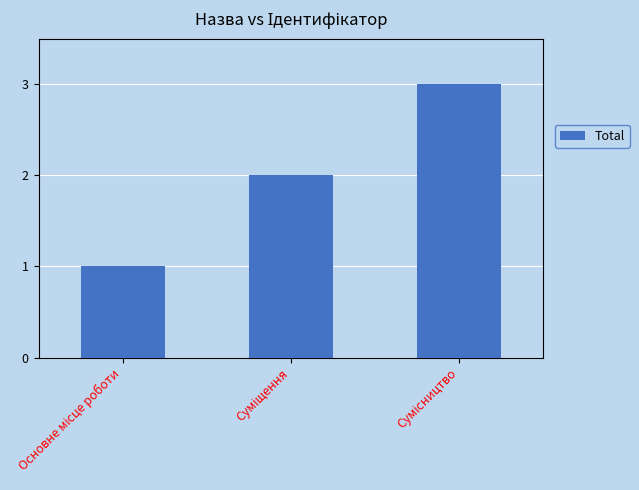

What is the sum of all values?

6